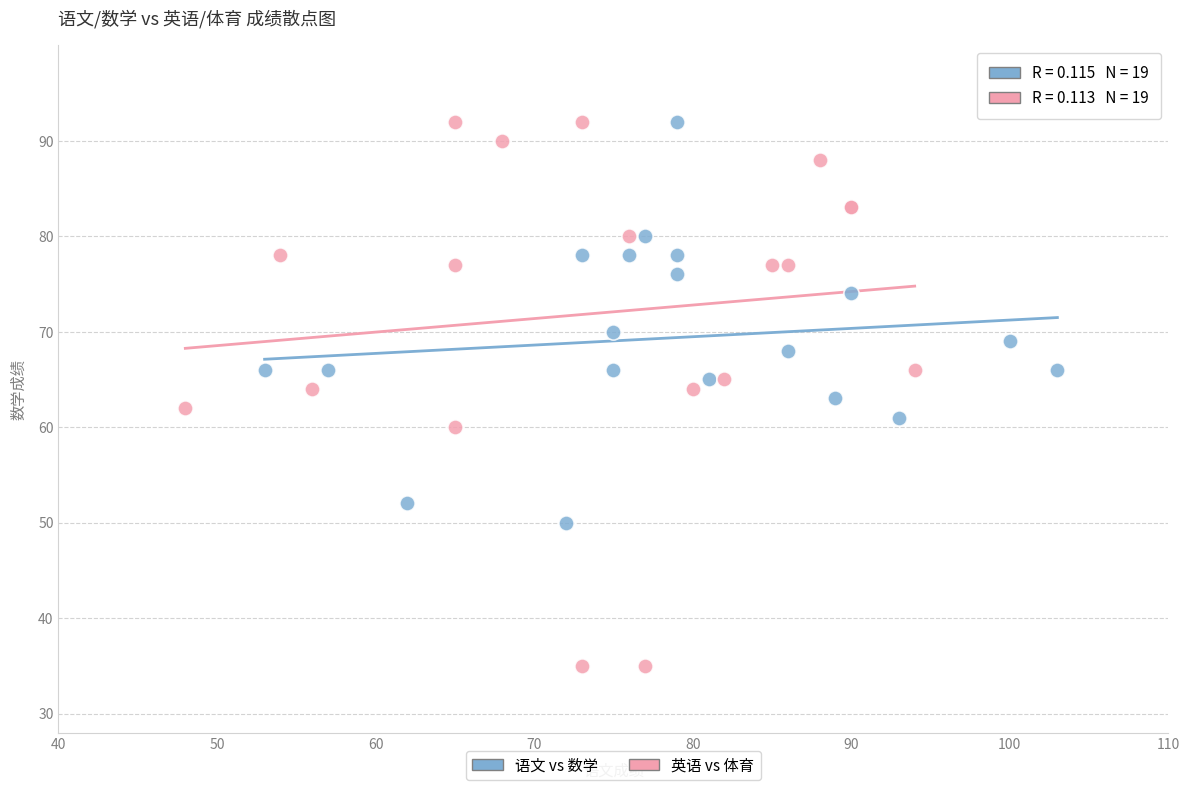

Which series reaches the minimum Y coordinate?

英语 vs 体育